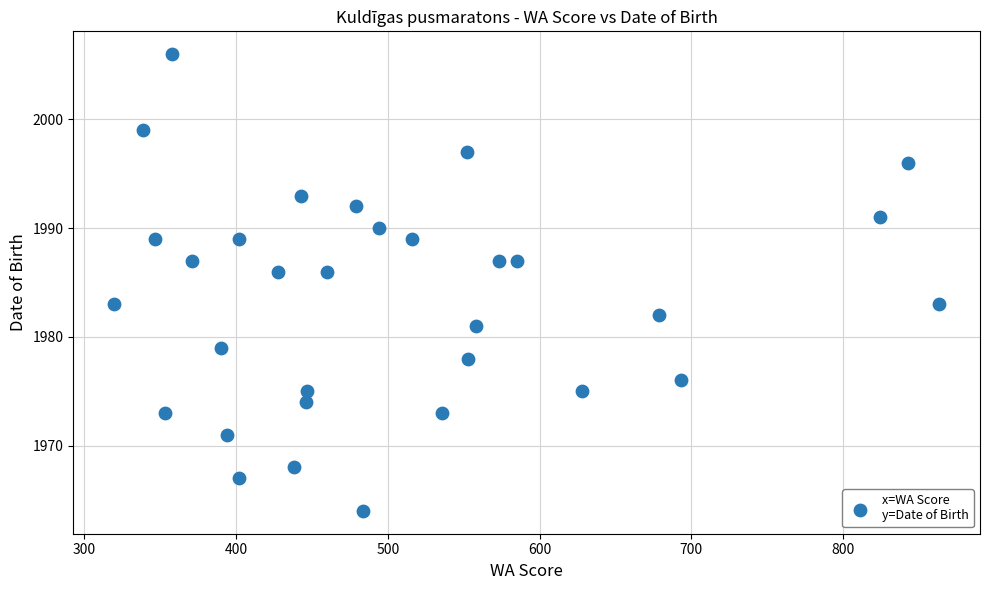

What is the range of Y values (max minus min)?

42